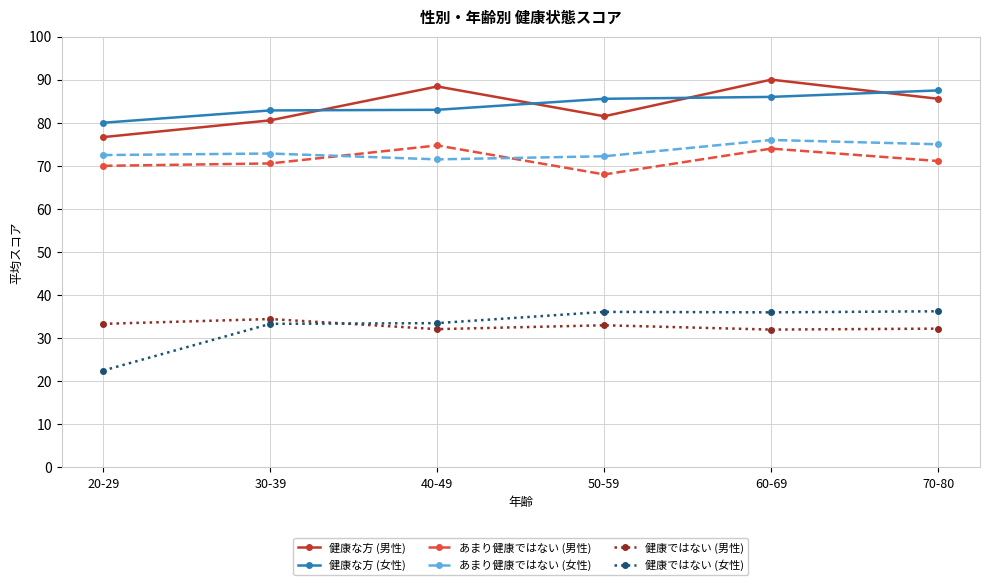

What is the label of the 3rd point from the left?

40-49